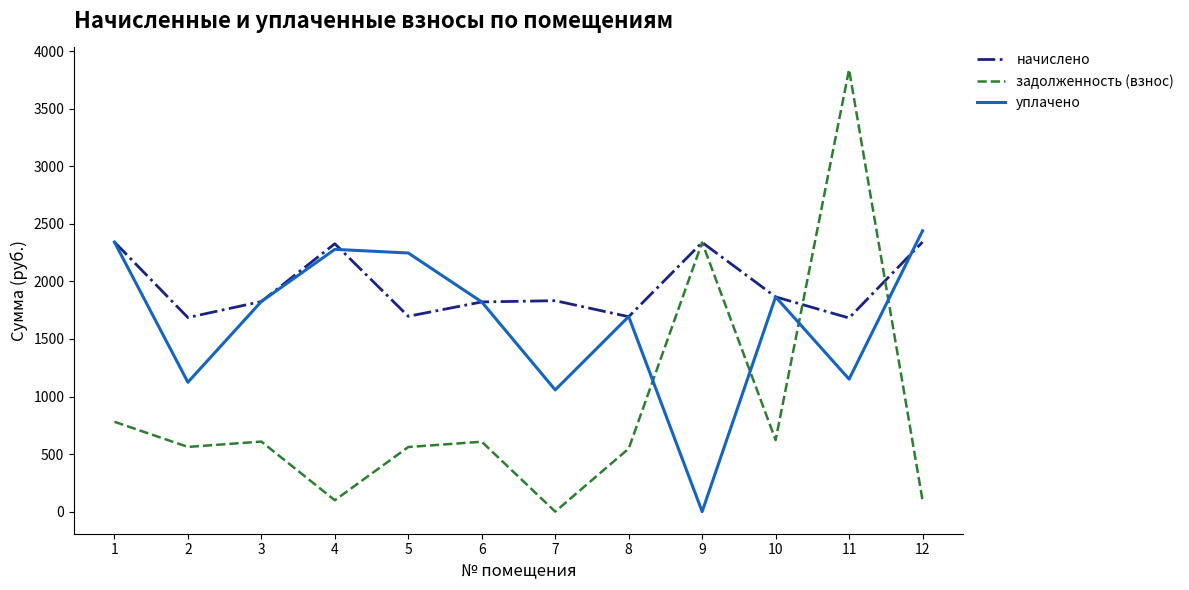

Which series has the largest range (max minus min)?

задолженность (взнос)